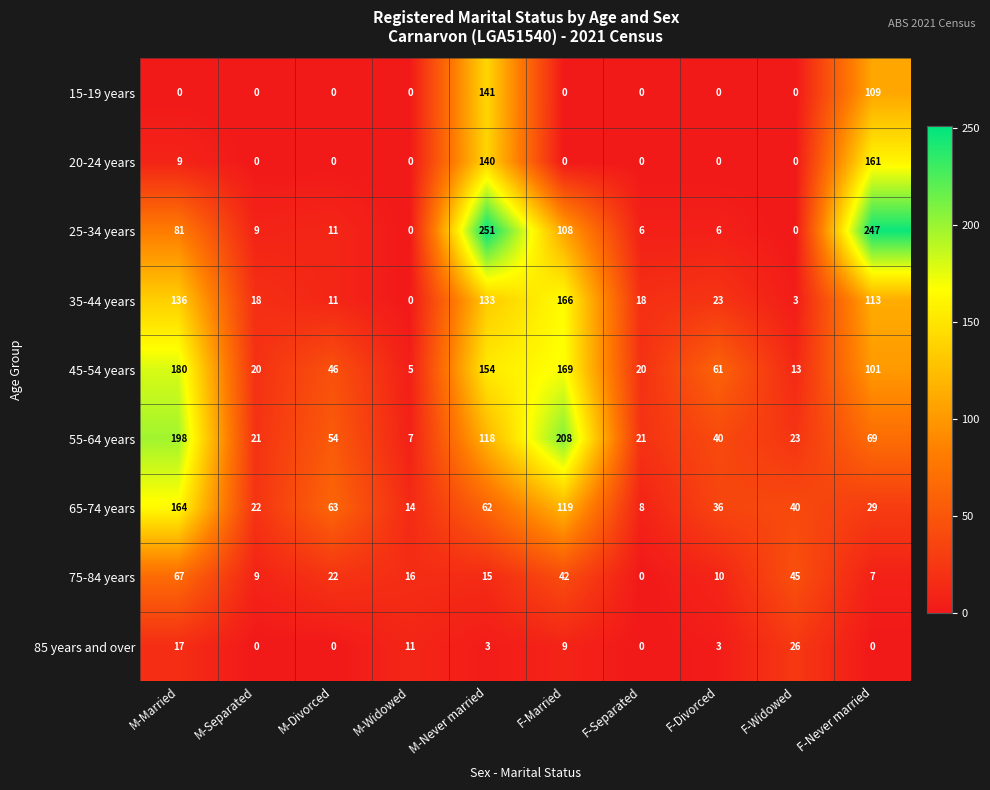

What is the sum of the 75-84 years values at M-Separated and F-Never married?

16